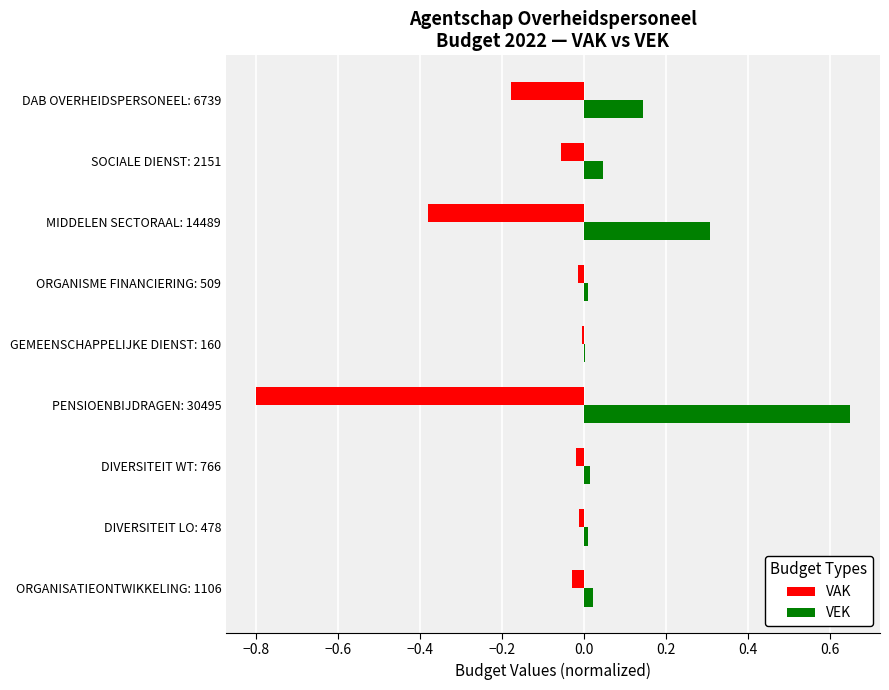

What are all the series names shown in the legend?

VAK, VEK